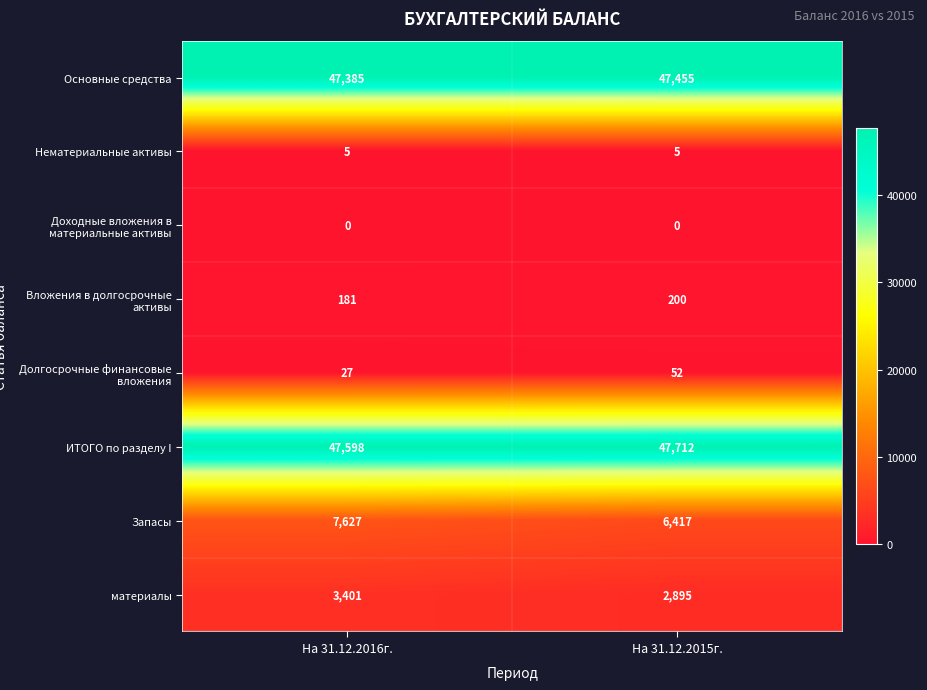

The Запасы series shows 7627 at На 31.12.2016г.. True or false?

True